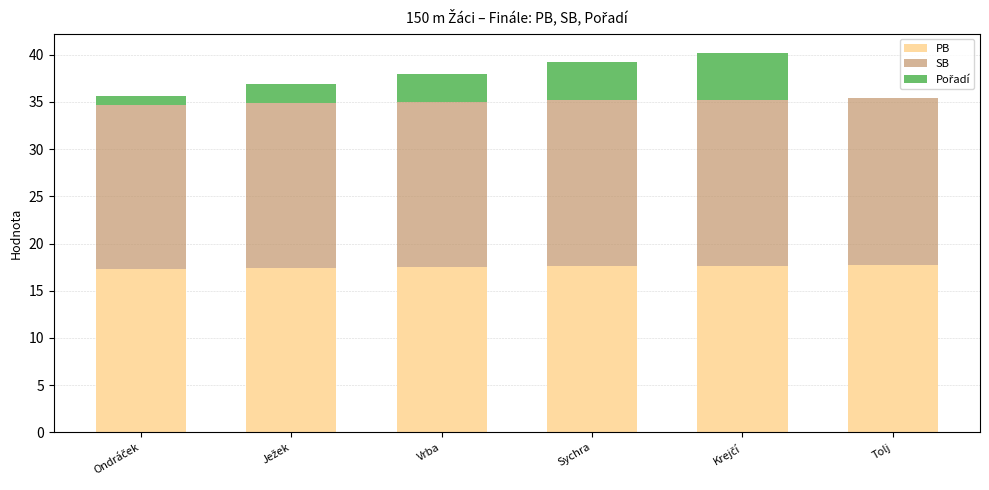

What is the total value across all series at Tolj?

35.4